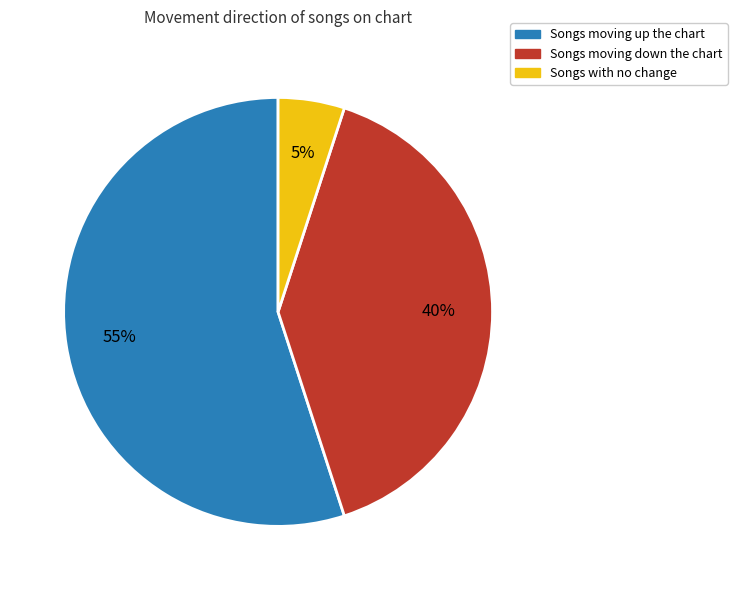

Does any single category account for the majority?

Yes